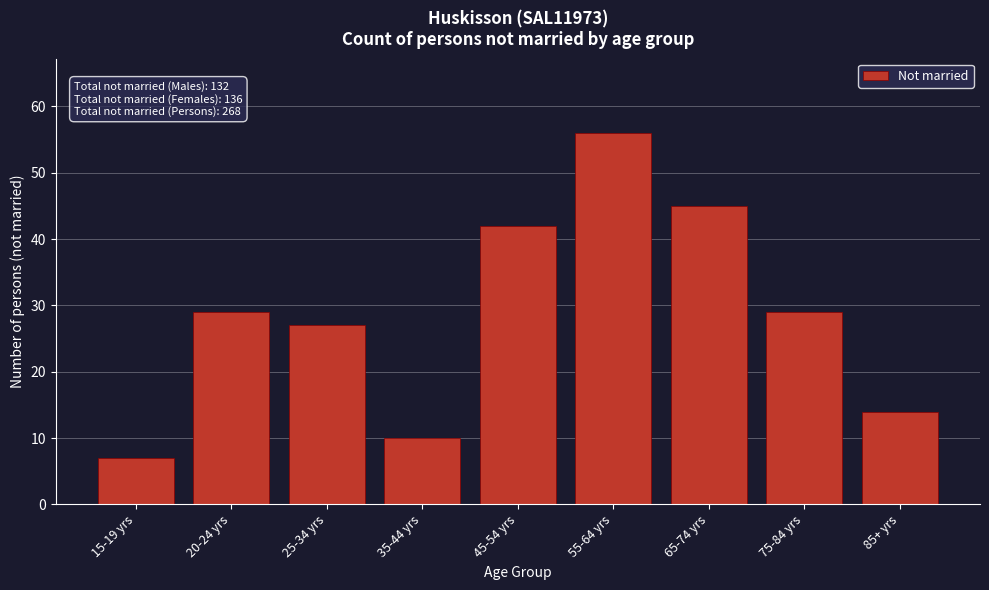

Reading left to right, list all the values displayed in this chart.

7	29	27	10	42	56	45	29	14